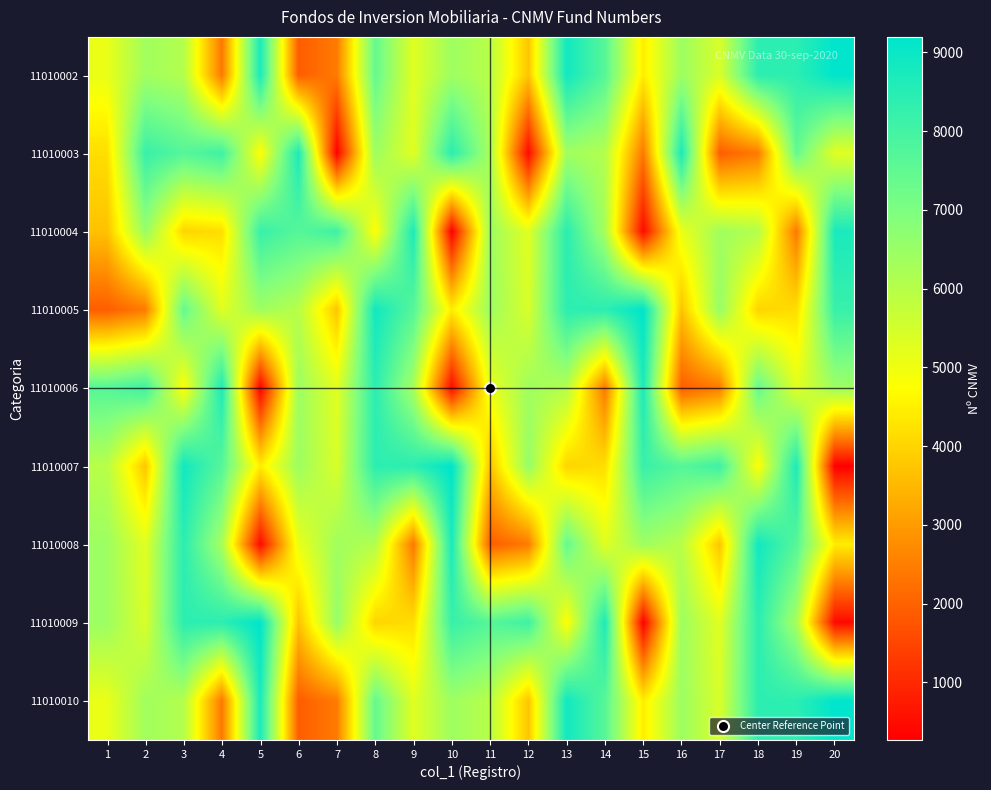

At 16, list the series in order from smallest to largest.

11010006, 11010005, 11010004, 11010008, 11010002, 11010010, 11010009, 11010007, 11010003